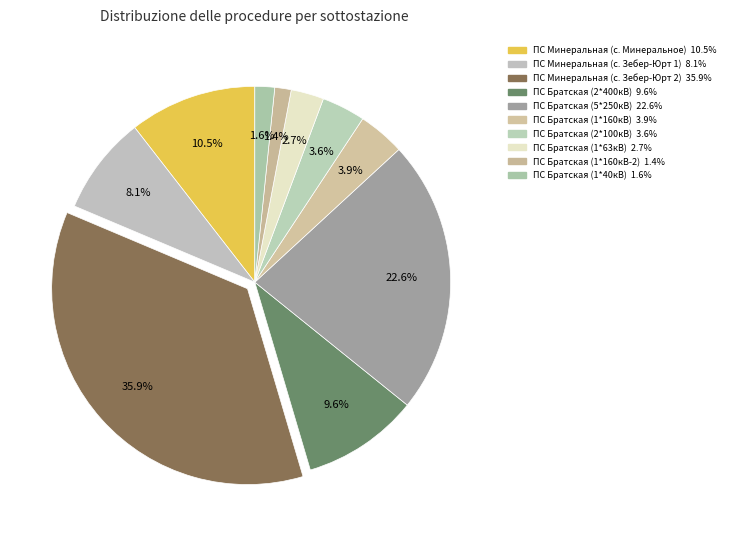

What portion of the pie excludes ПС Братская (2*400кВ)?

90.4%